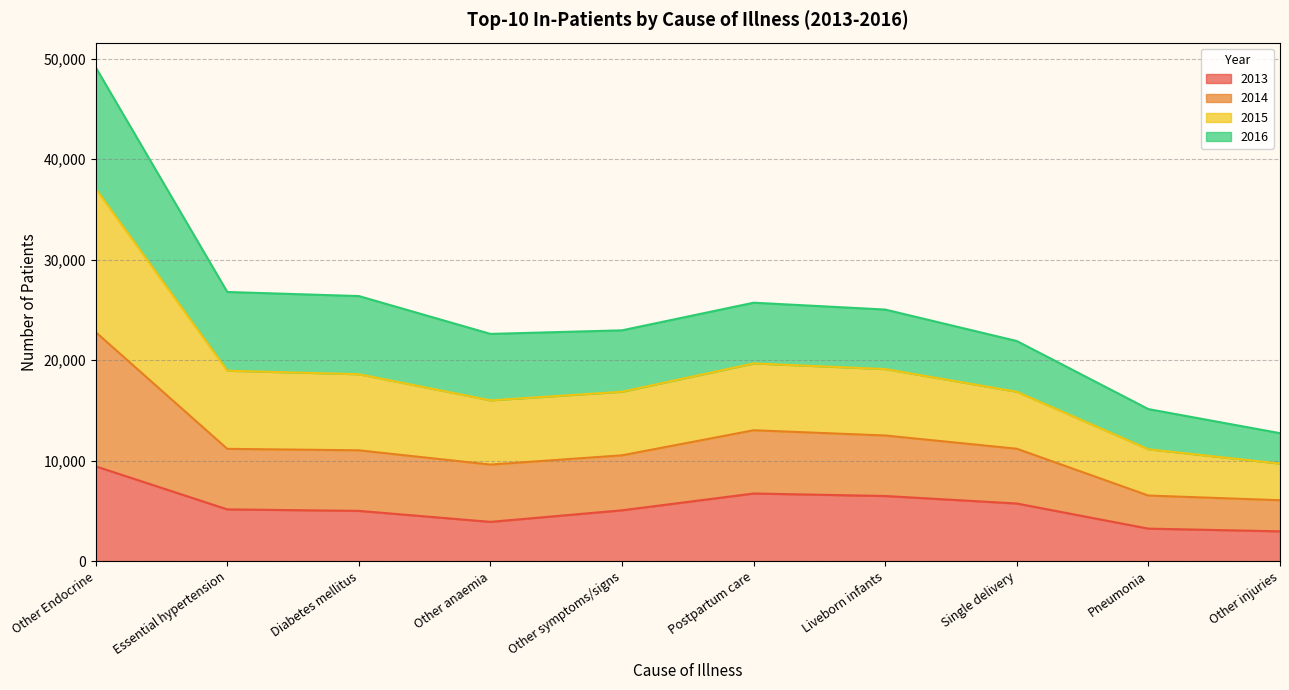

What is the maximum value for 2013?

9434